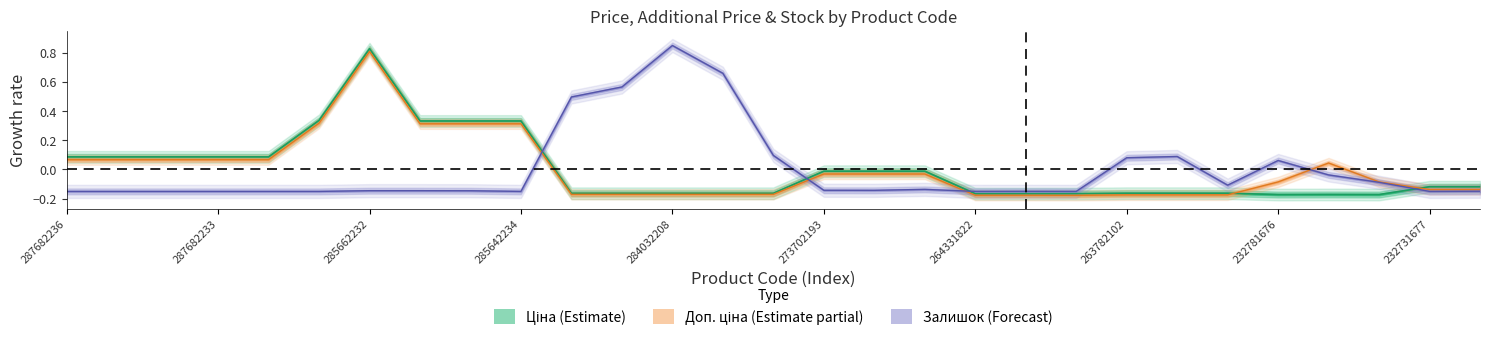

How many positive values does the Залишок series have?

8